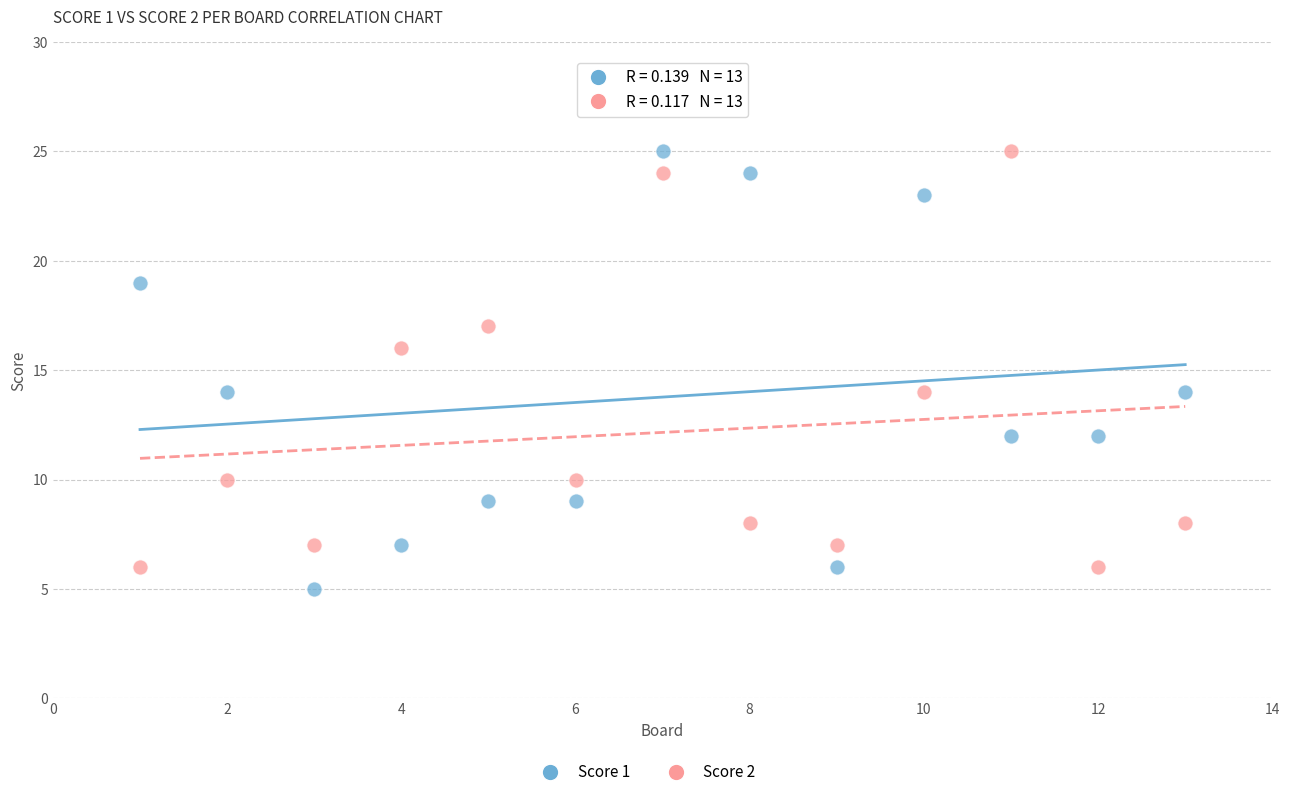

What is the X range (max minus min) for the scatter plot?

12